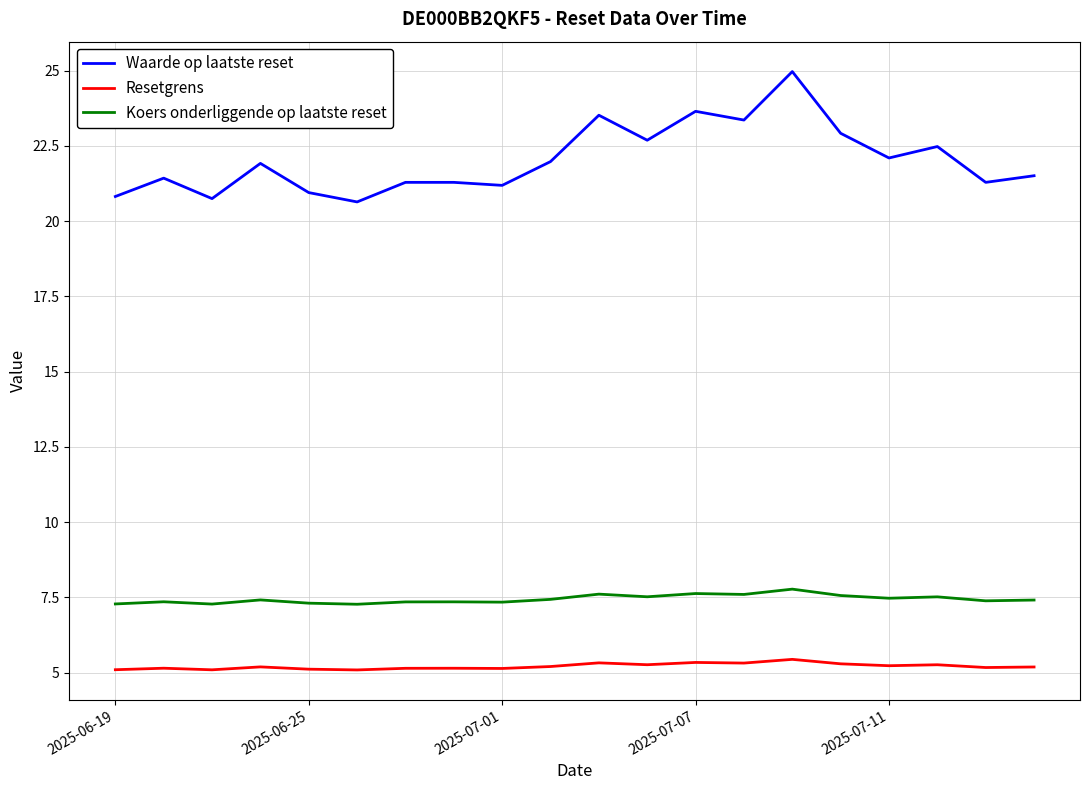

Rank the series by their maximum value, from highest to lowest.

Waarde op laatste reset, Koers onderliggende op laatste reset, Resetgrens